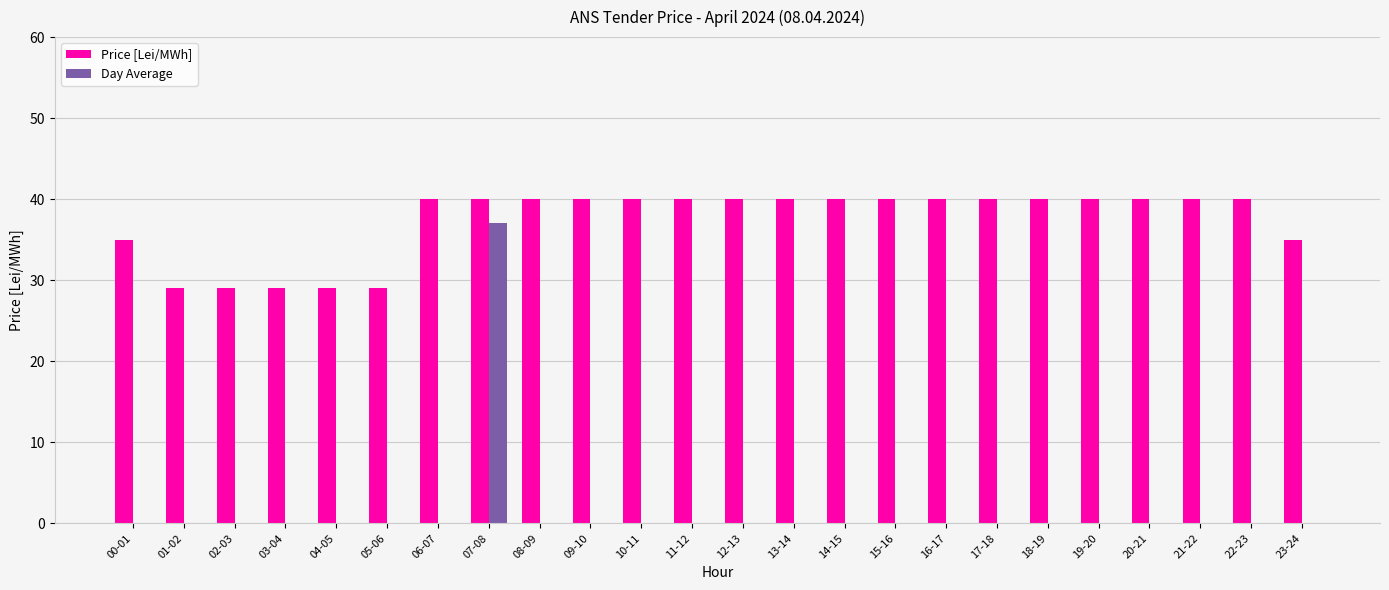

Which series has the largest total across all categories?

Price [Lei/MWh]